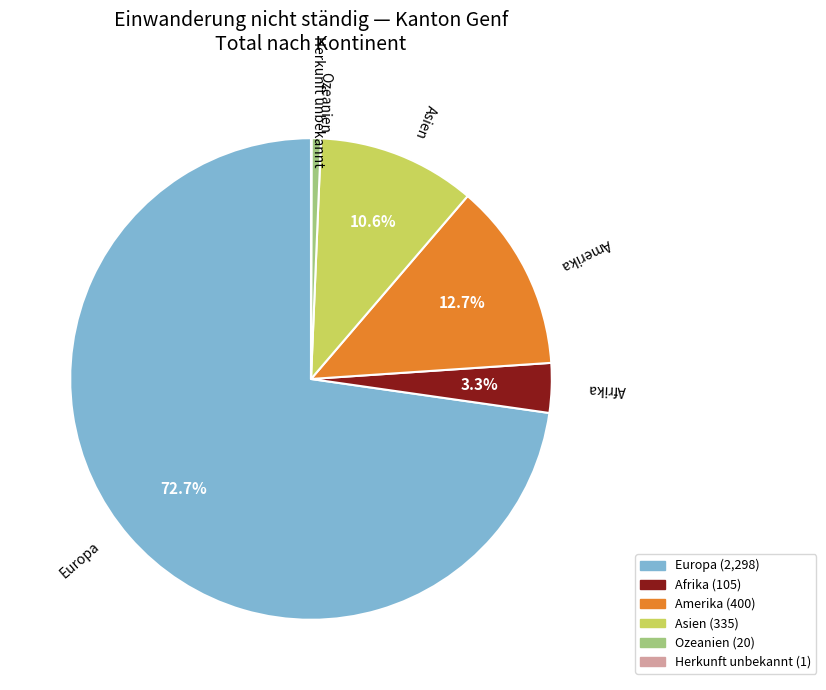

Which category has the biggest portion of the pie?

Europa